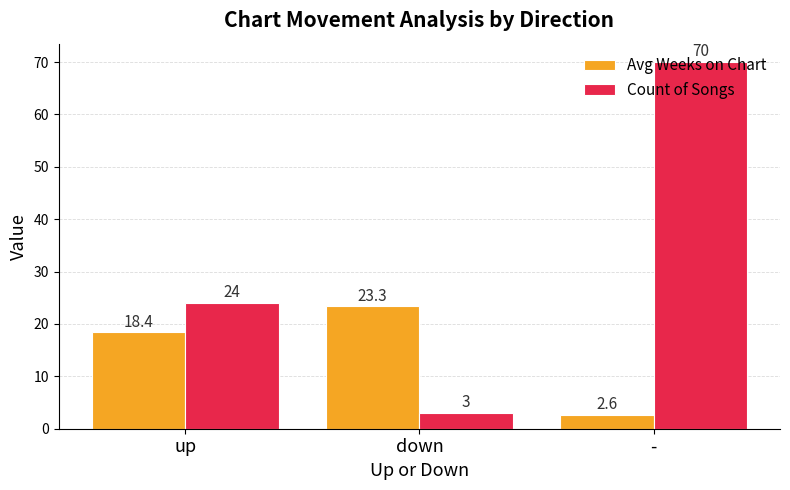

What is the sum of the Count of Songs values at up and down?

27.0